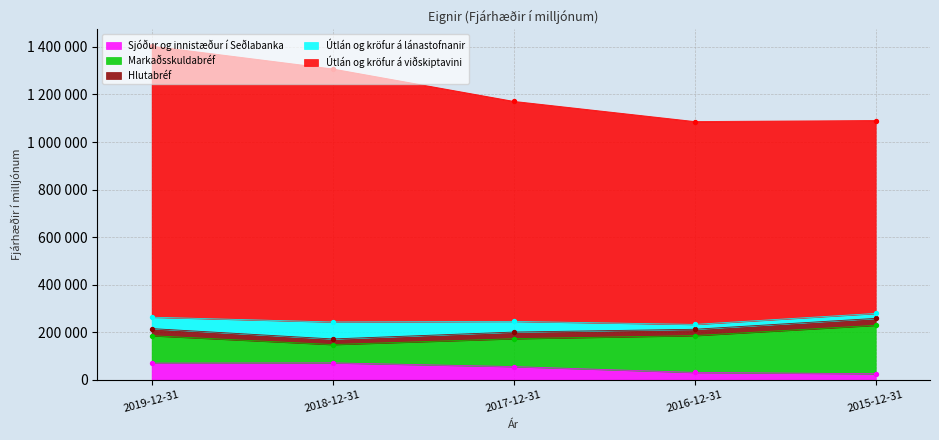

Which series has the largest total across all categories?

Útlán og kröfur á viðskiptavini